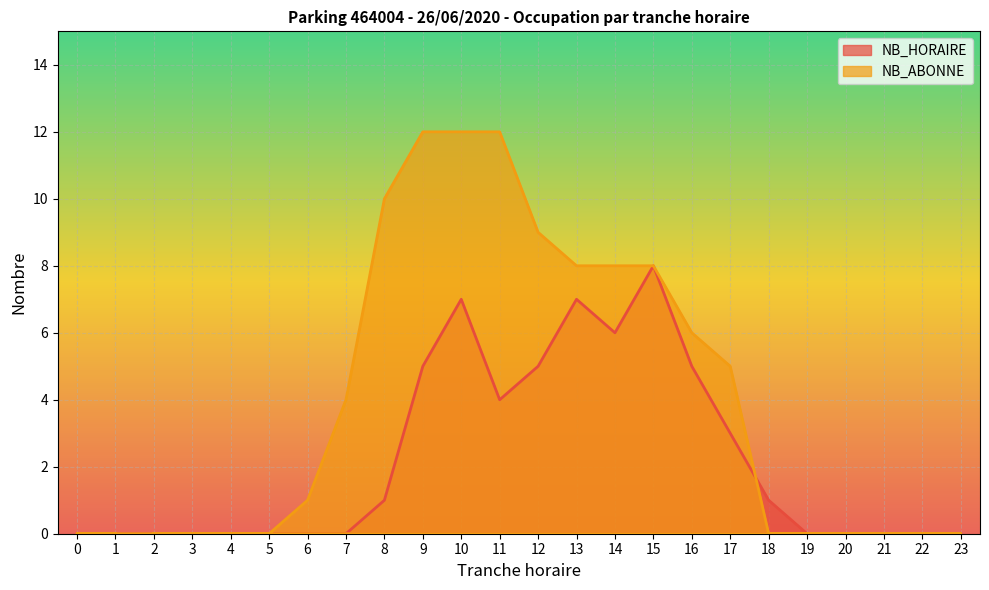

Is the value of NB_ABONNE at 14 greater than the value of NB_HORAIRE at 1?

Yes